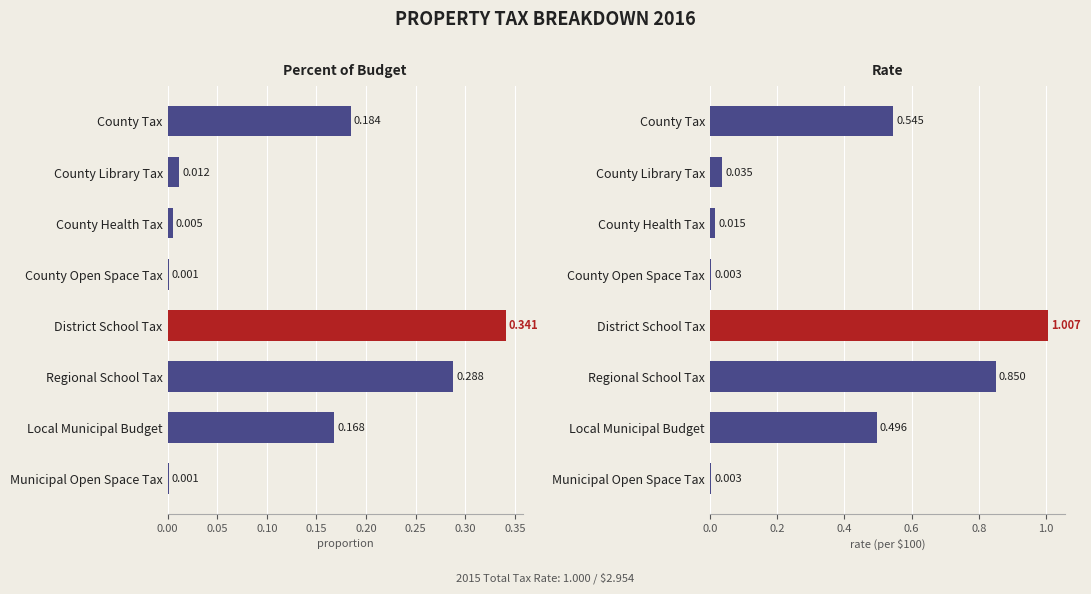

Reading right to left, what are all the values shown in this chart?

Percent of Budget: 0.0	0.2	0.3	0.3	0.0	0.0	0.0	0.2
Rate: 0.0	0.5	0.8	1.0	0.0	0.0	0.0	0.5